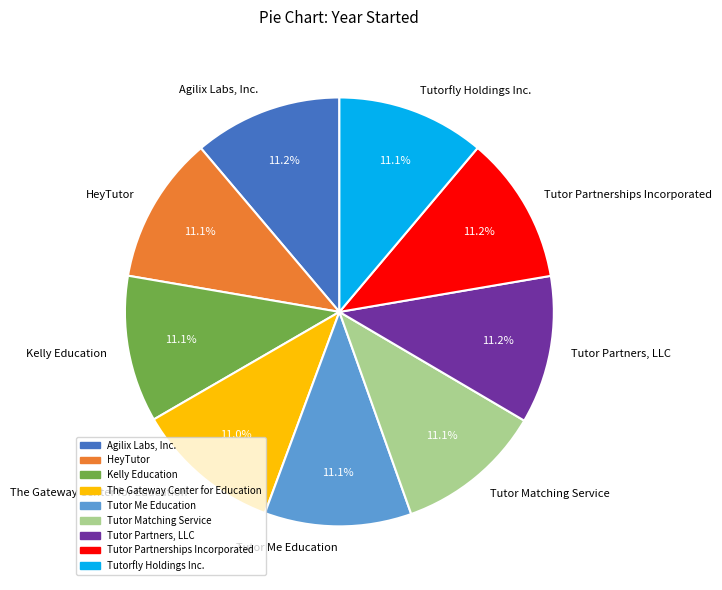

What portion of the pie excludes Tutorfly Holdings Inc.?

88.9%